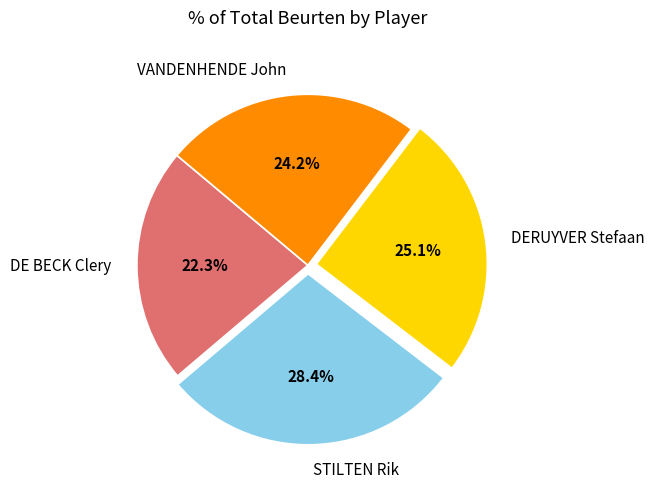

Does STILTEN Rik represent more than half of the total?

No